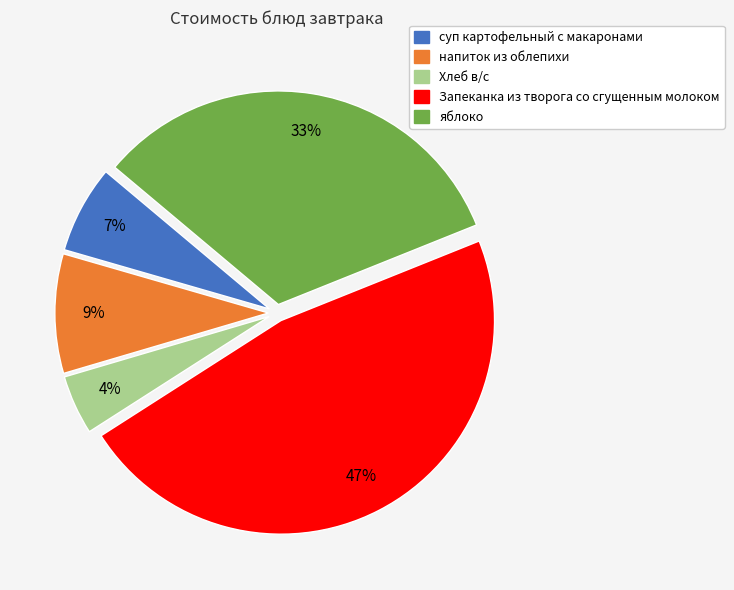

To the nearest percent, what is the difference between the напиток из облепихи and яблоко slice percentages?

24%